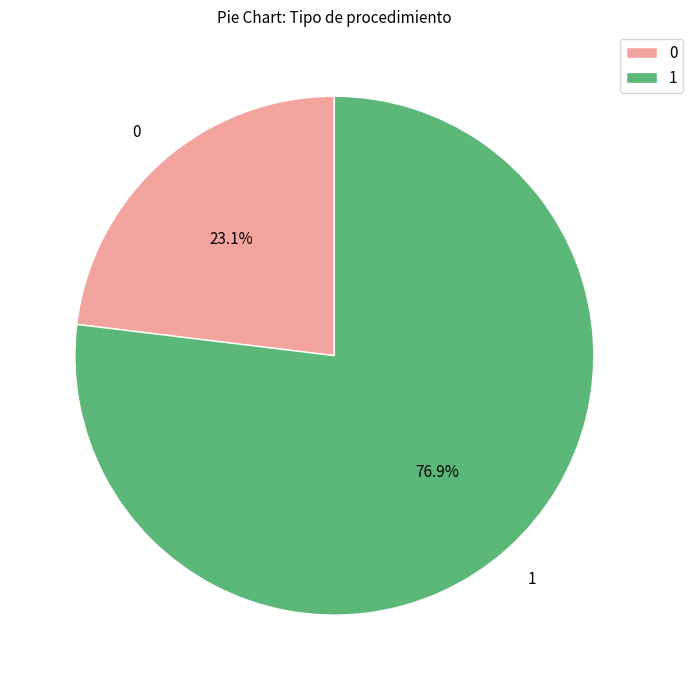

How many segments does this pie chart have?

2